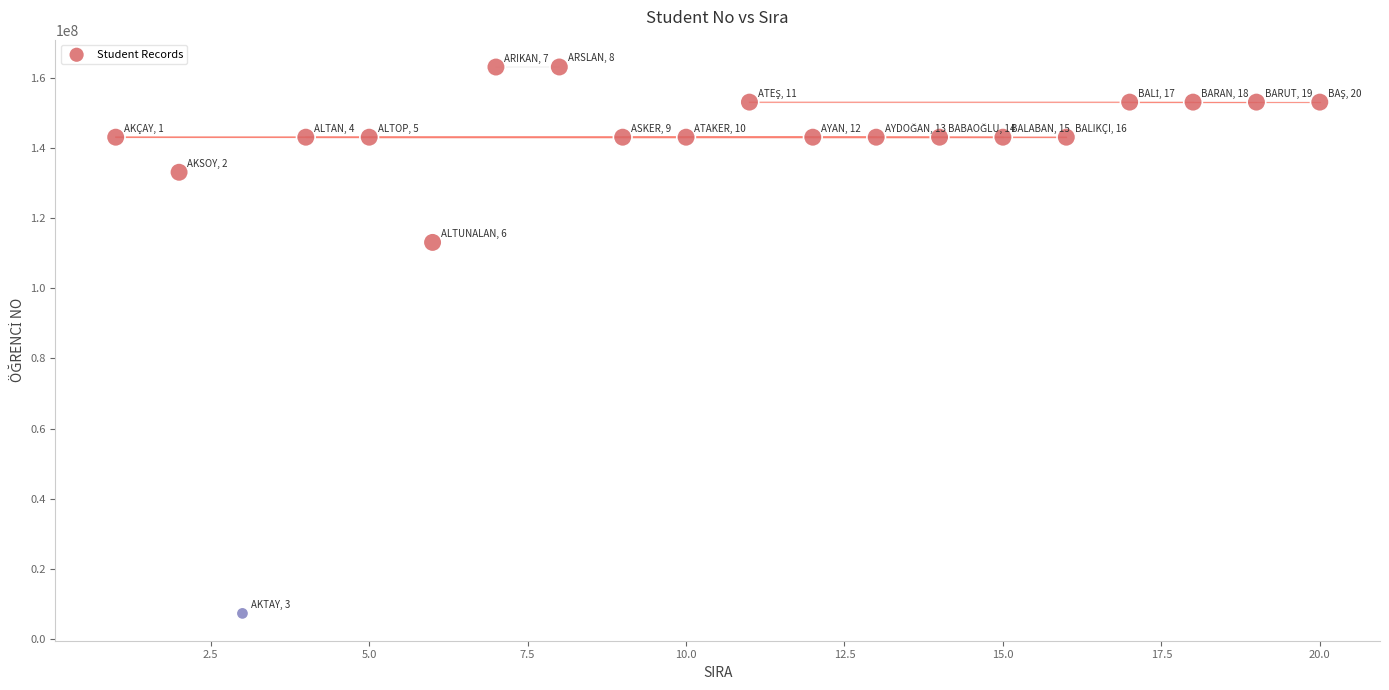

What is the range of X values (max minus min)?

19